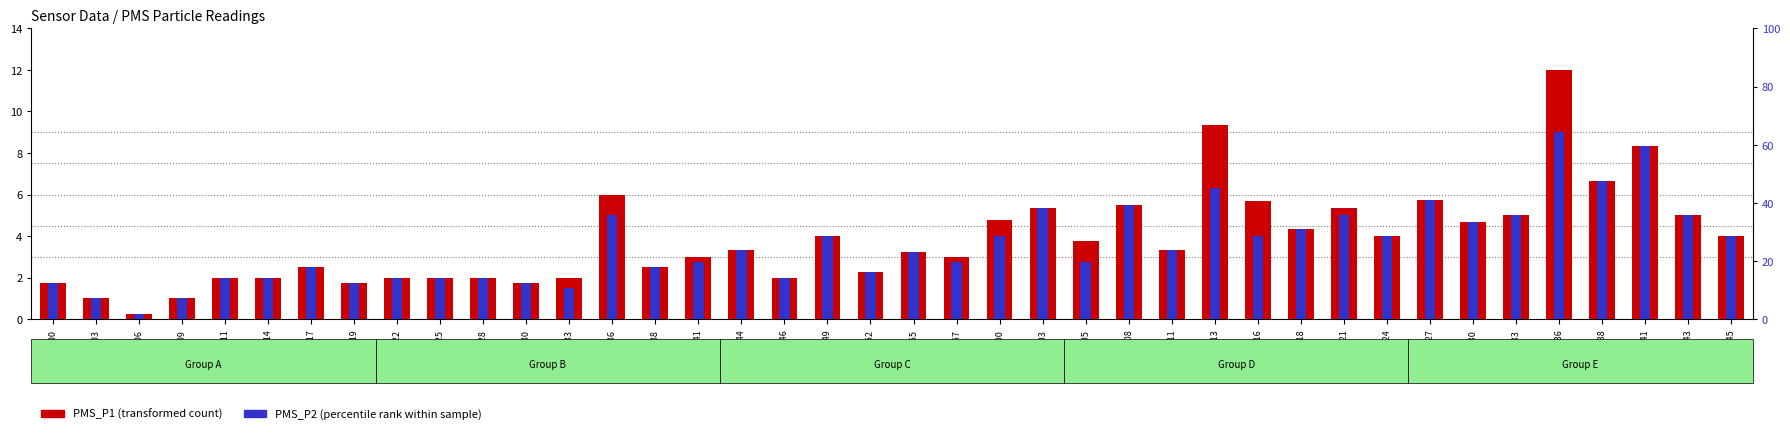

Between 00:57 and 01:43, which series saw the biggest shift?

PMS_P2 (percentile rank)